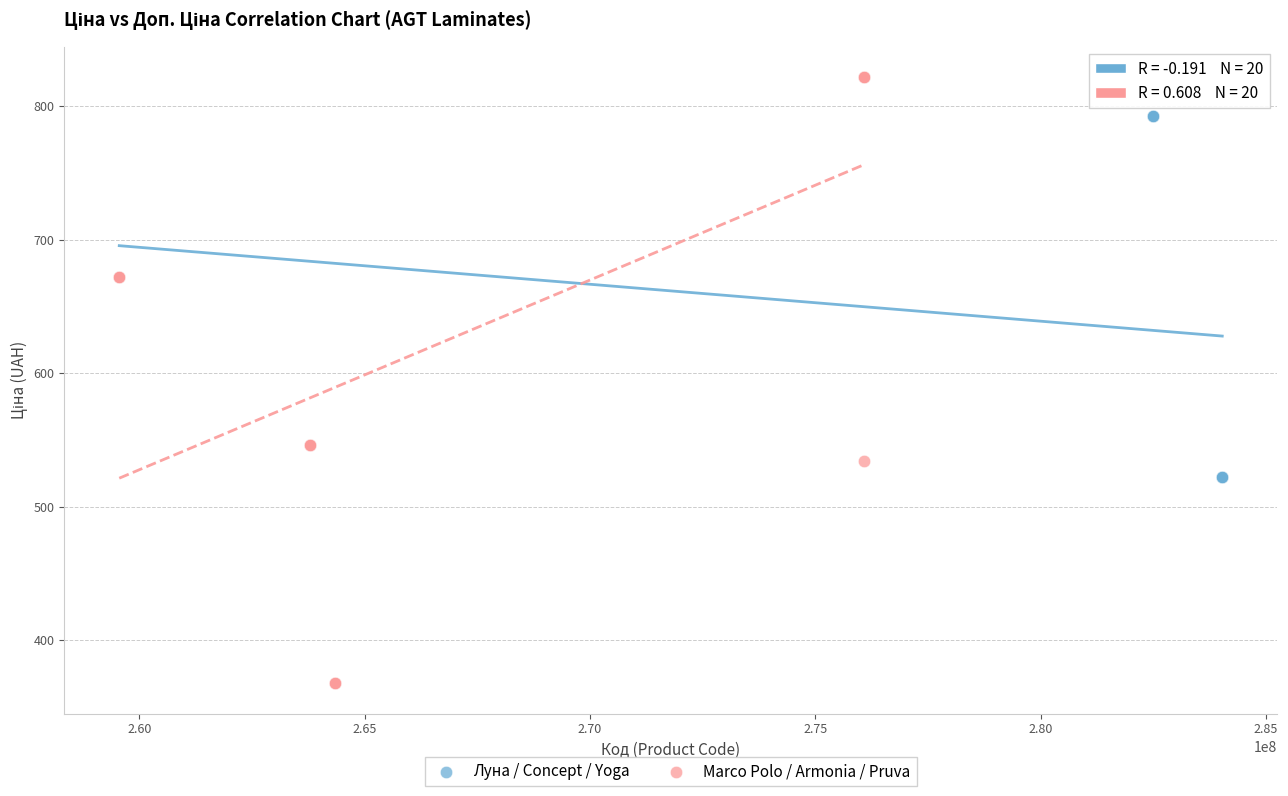

What are all the series names shown in the legend?

Луна / Concept / Yoga, Marco Polo / Armonia / Pruva